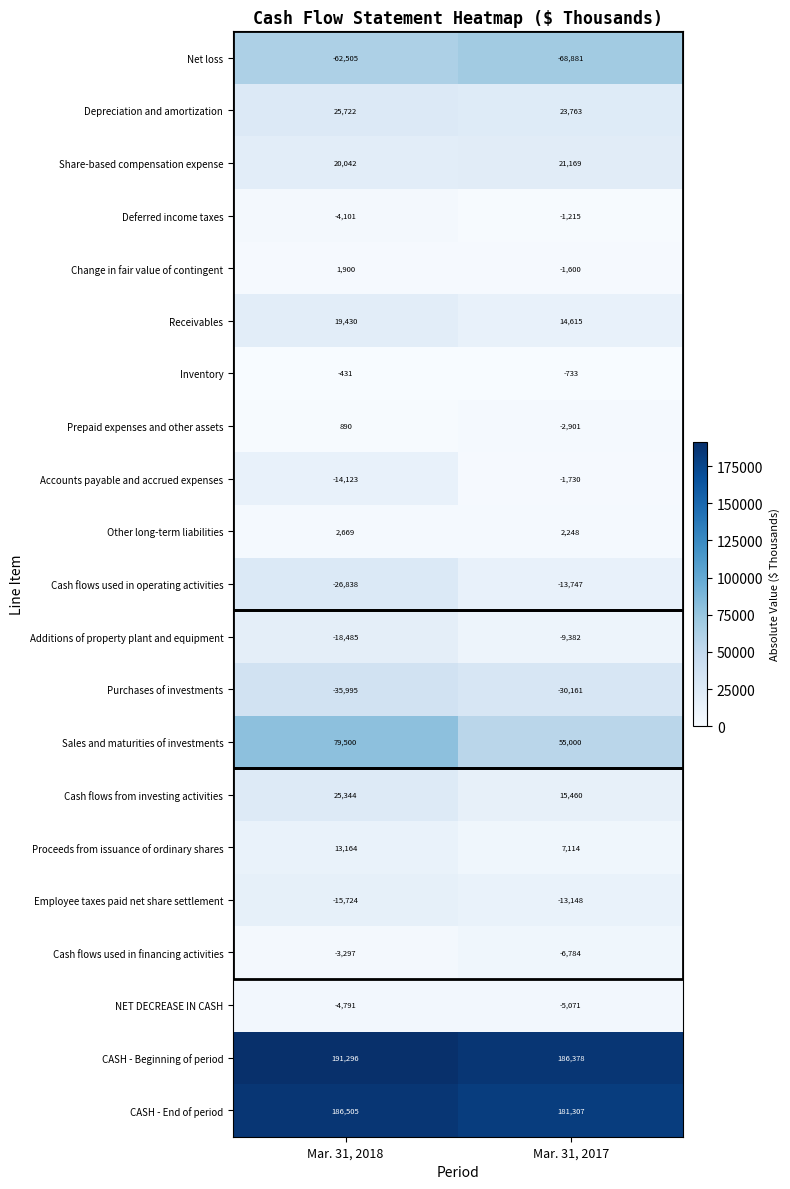

What is the average value of the Proceeds from issuance of ordinary shares series?

10139